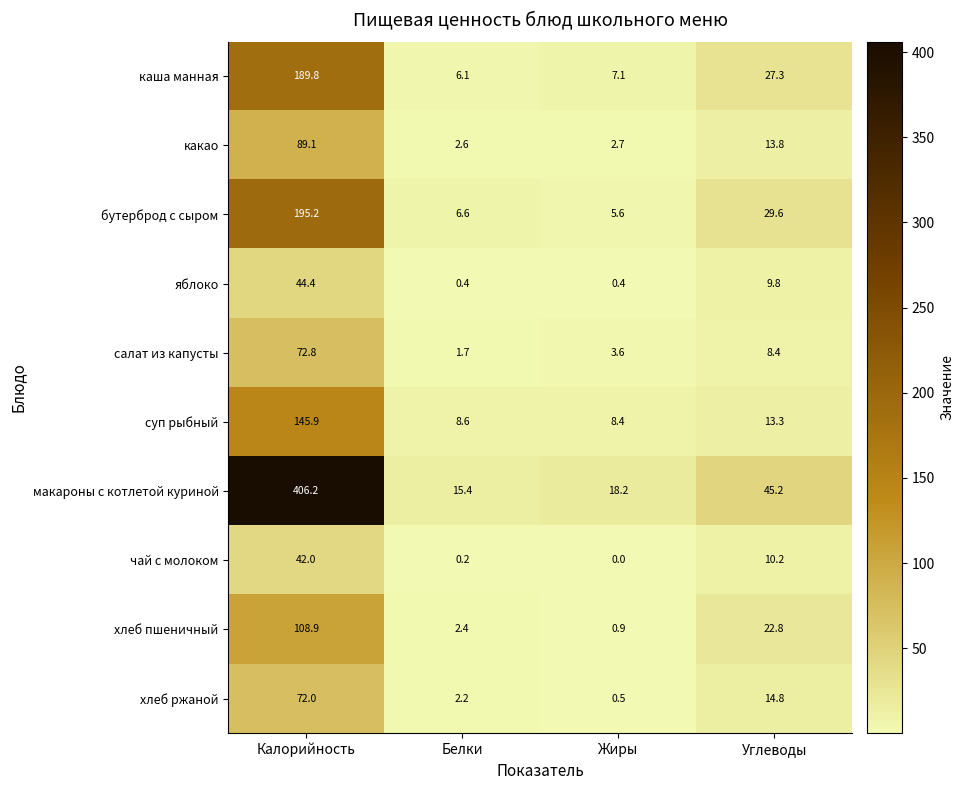

What value does the яблоко series have at Жиры?

0.4